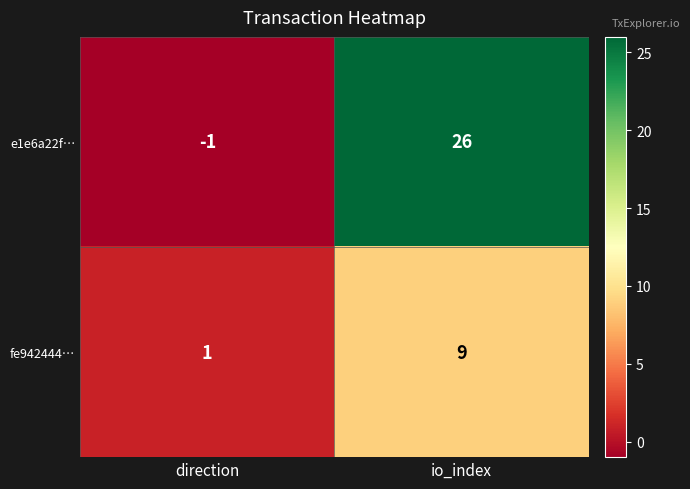

What is the maximum value shown in the chart?

26